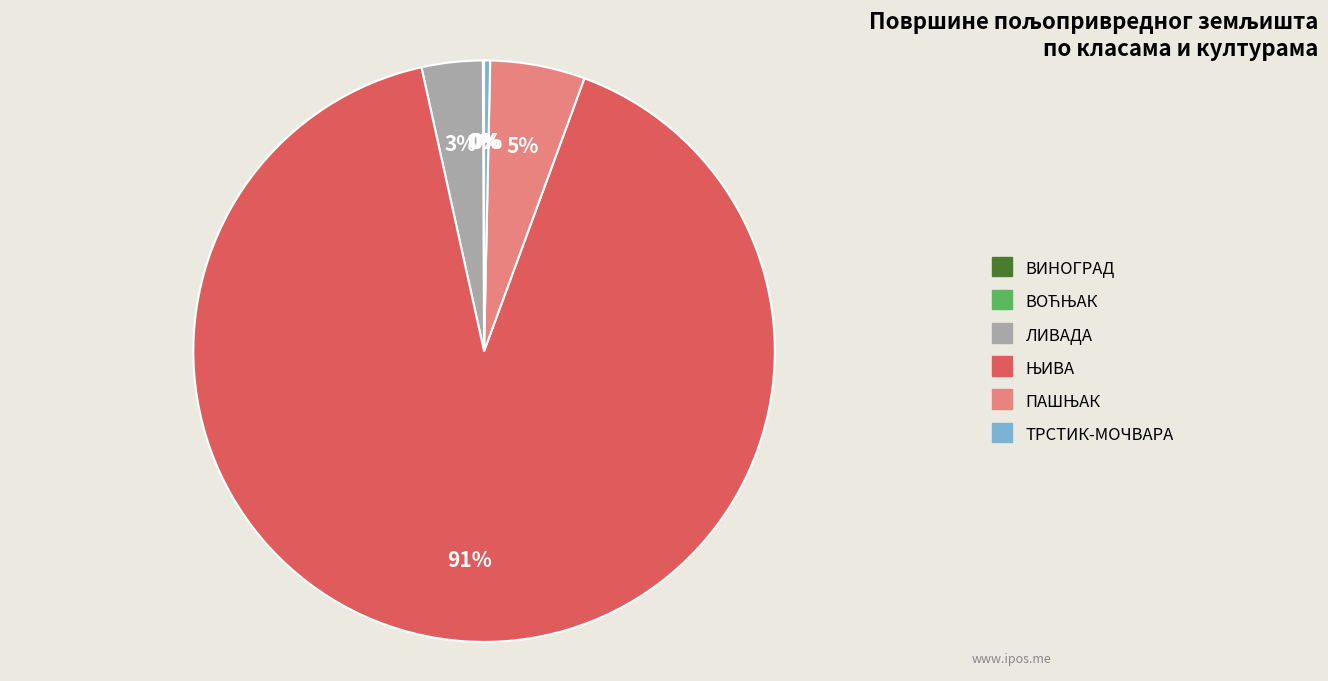

What percentage is the ЛИВАДА slice, to the nearest percent?

3%